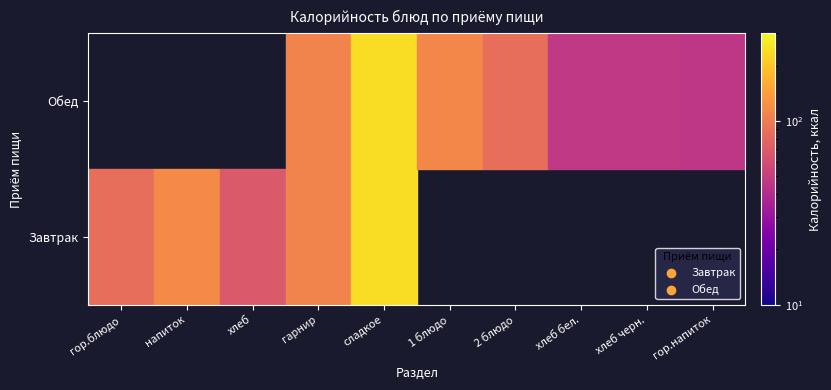

The value of Обед at хлеб бел. is 19.9. True or false?

False